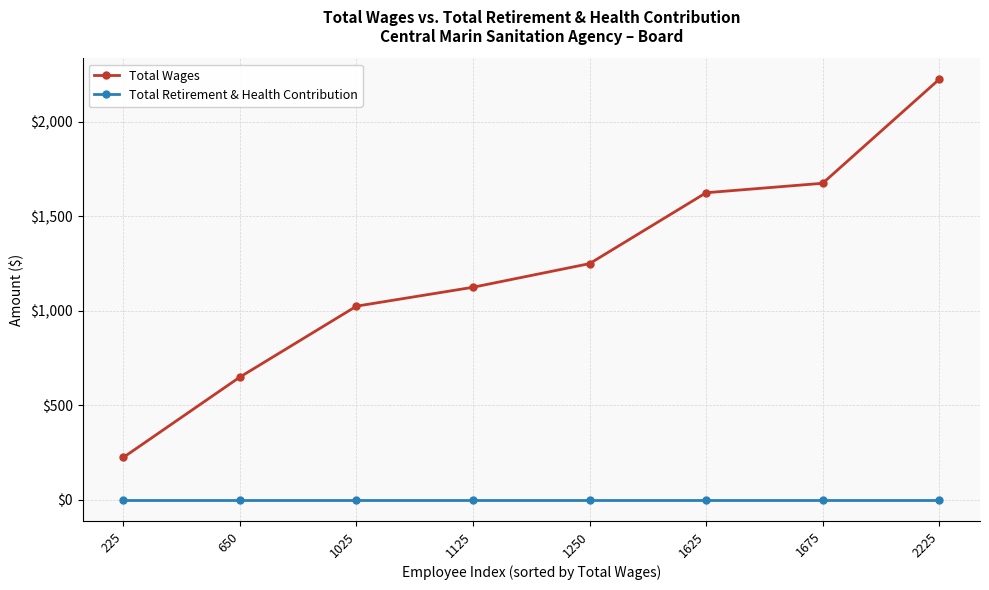

The value of Total Wages at 1250 is 840. True or false?

False